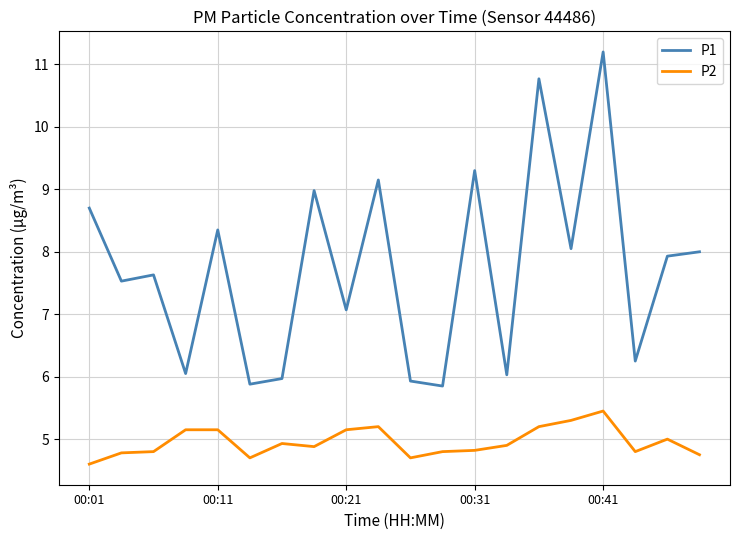

What is the smallest value displayed?

4.6